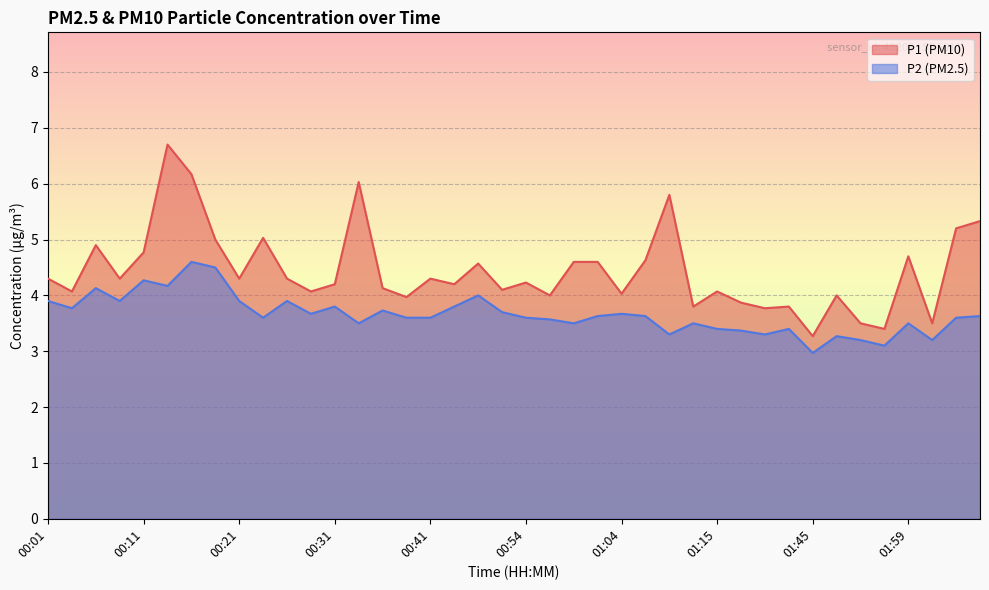

Reading left to right, extract all data points from this chart.

P1: 00:01=4.3	00:03=4.1	00:06=4.9	00:08=4.3	00:11=4.8	00:13=6.7	00:16=6.2	00:18=5.0	00:21=4.3	00:23=5.0	00:26=4.3	00:28=4.1	00:31=4.2	00:33=6.0	00:36=4.1	00:38=4.0	00:41=4.3	00:43=4.2	00:49=4.6	00:51=4.1	00:54=4.2	00:56=4.0	00:59=4.6	01:01=4.6	01:04=4.0	01:06=4.6	01:09=5.8	01:12=3.8	01:15=4.1	01:18=3.9	01:37=3.8	01:40=3.8	01:45=3.3	01:48=4.0	01:51=3.5	01:56=3.4	01:59=4.7	02:04=3.5	02:07=5.2	02:10=5.3
P2: 00:01=3.9	00:03=3.8	00:06=4.1	00:08=3.9	00:11=4.3	00:13=4.2	00:16=4.6	00:18=4.5	00:21=3.9	00:23=3.6	00:26=3.9	00:28=3.7	00:31=3.8	00:33=3.5	00:36=3.7	00:38=3.6	00:41=3.6	00:43=3.8	00:49=4.0	00:51=3.7	00:54=3.6	00:56=3.6	00:59=3.5	01:01=3.6	01:04=3.7	01:06=3.6	01:09=3.3	01:12=3.5	01:15=3.4	01:18=3.4	01:37=3.3	01:40=3.4	01:45=3.0	01:48=3.3	01:51=3.2	01:56=3.1	01:59=3.5	02:04=3.2	02:07=3.6	02:10=3.6